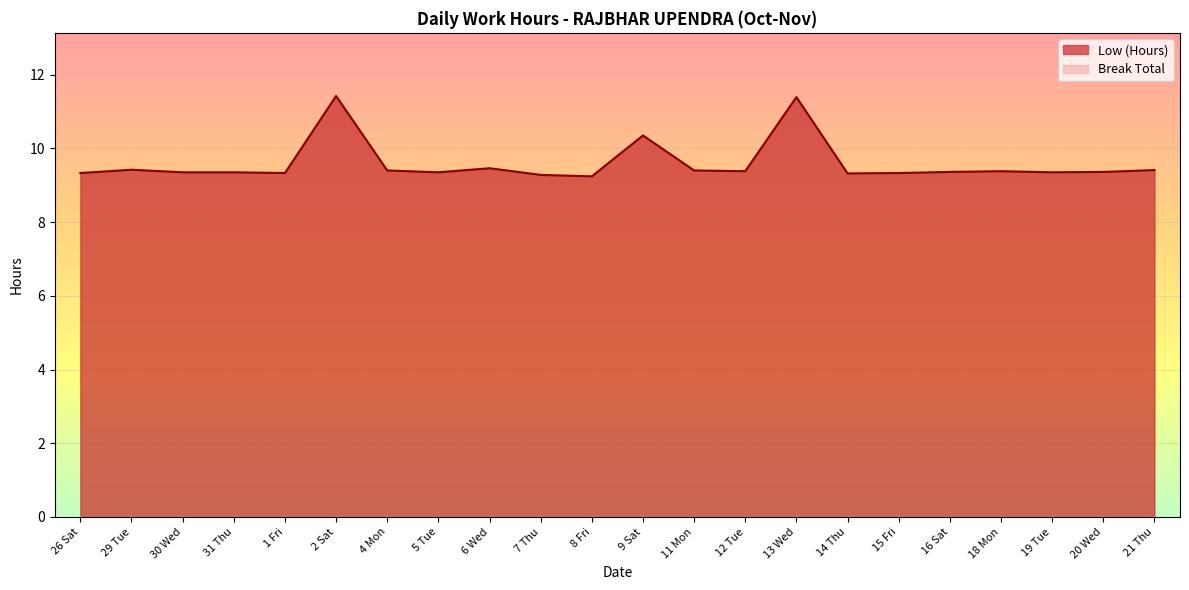

List the labels in order of value, largest first.

2 Sat, 13 Wed, 9 Sat, 6 Wed, 29 Tue, 21 Thu, 4 Mon, 11 Mon, 12 Tue, 18 Mon, 16 Sat, 20 Wed, 30 Wed, 31 Thu, 5 Tue, 19 Tue, 26 Sat, 1 Fri, 15 Fri, 14 Thu, 7 Thu, 8 Fri